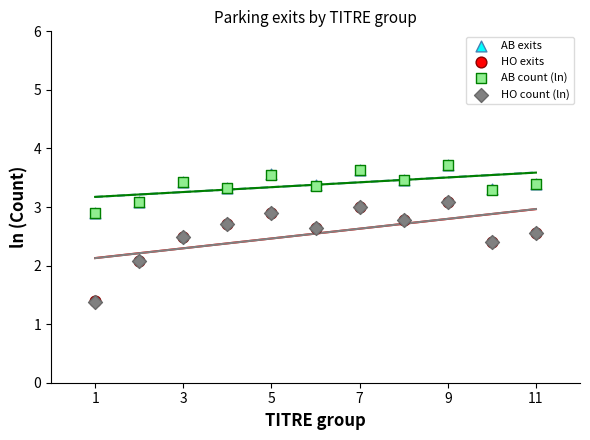

Which series contains the lowest Y value?

HO count (ln)